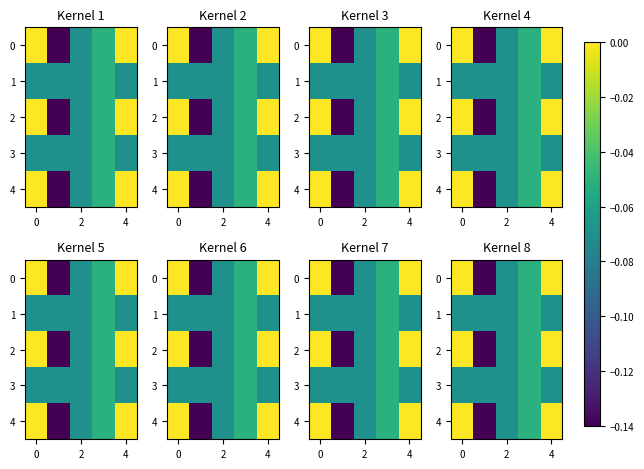

Which series has the largest total across all categories?

row_0